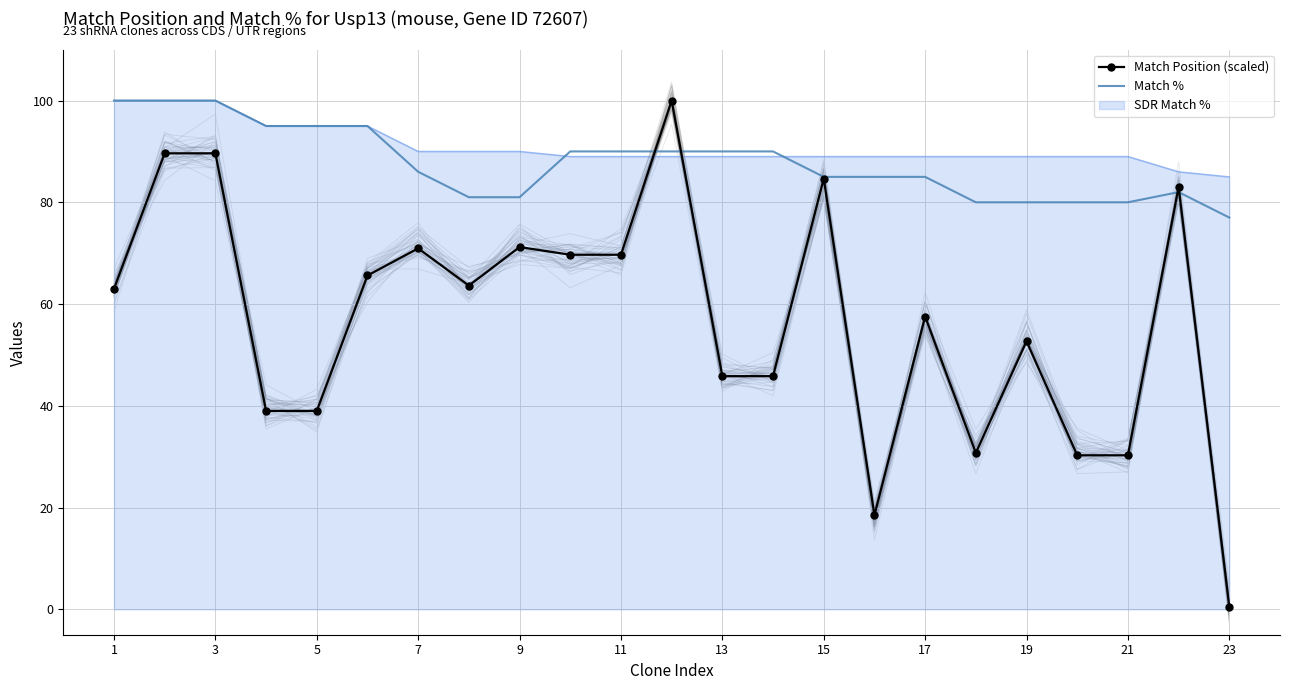

True or false: Match % has a value of 86.0 at 7.

True